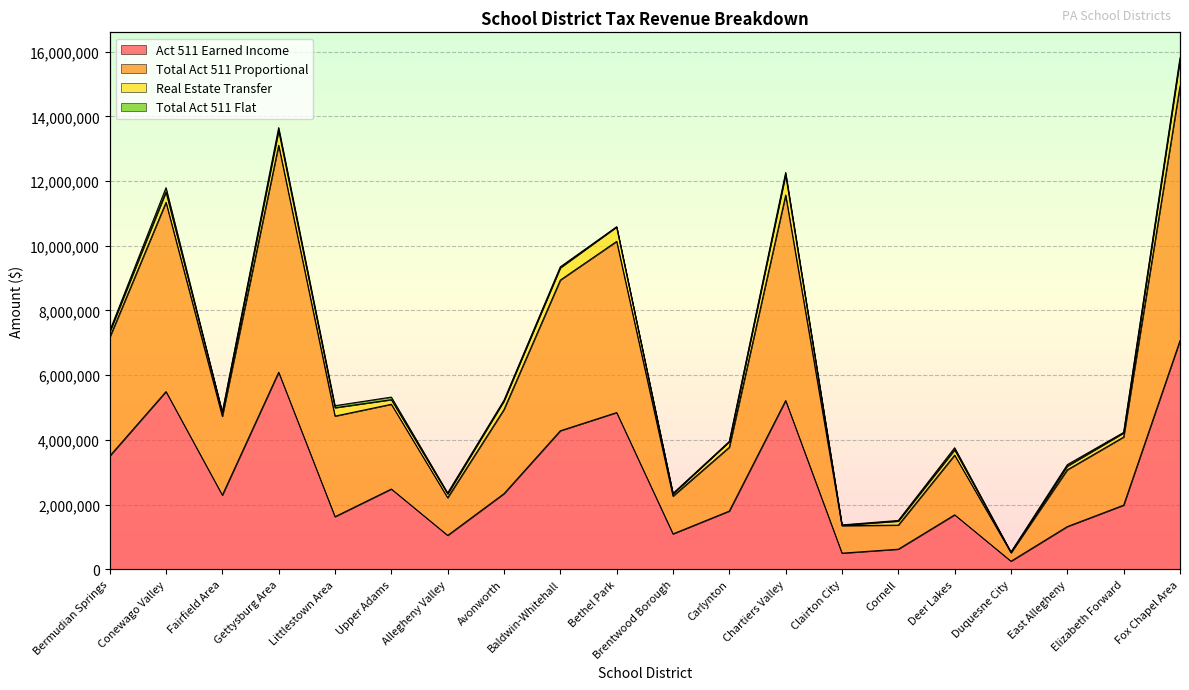

Which label corresponds to the smallest value in the chart?

Duquesne City